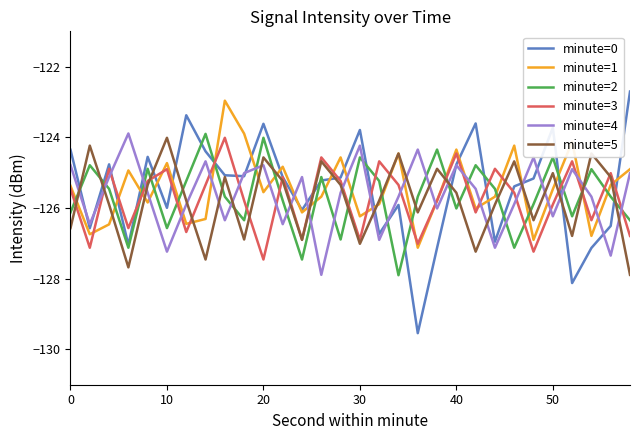

Does the chart have visible grid lines?

No